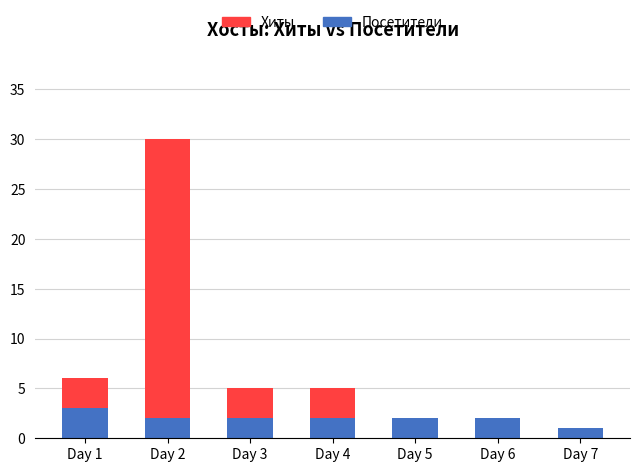

What is the maximum value for Посетители?

3